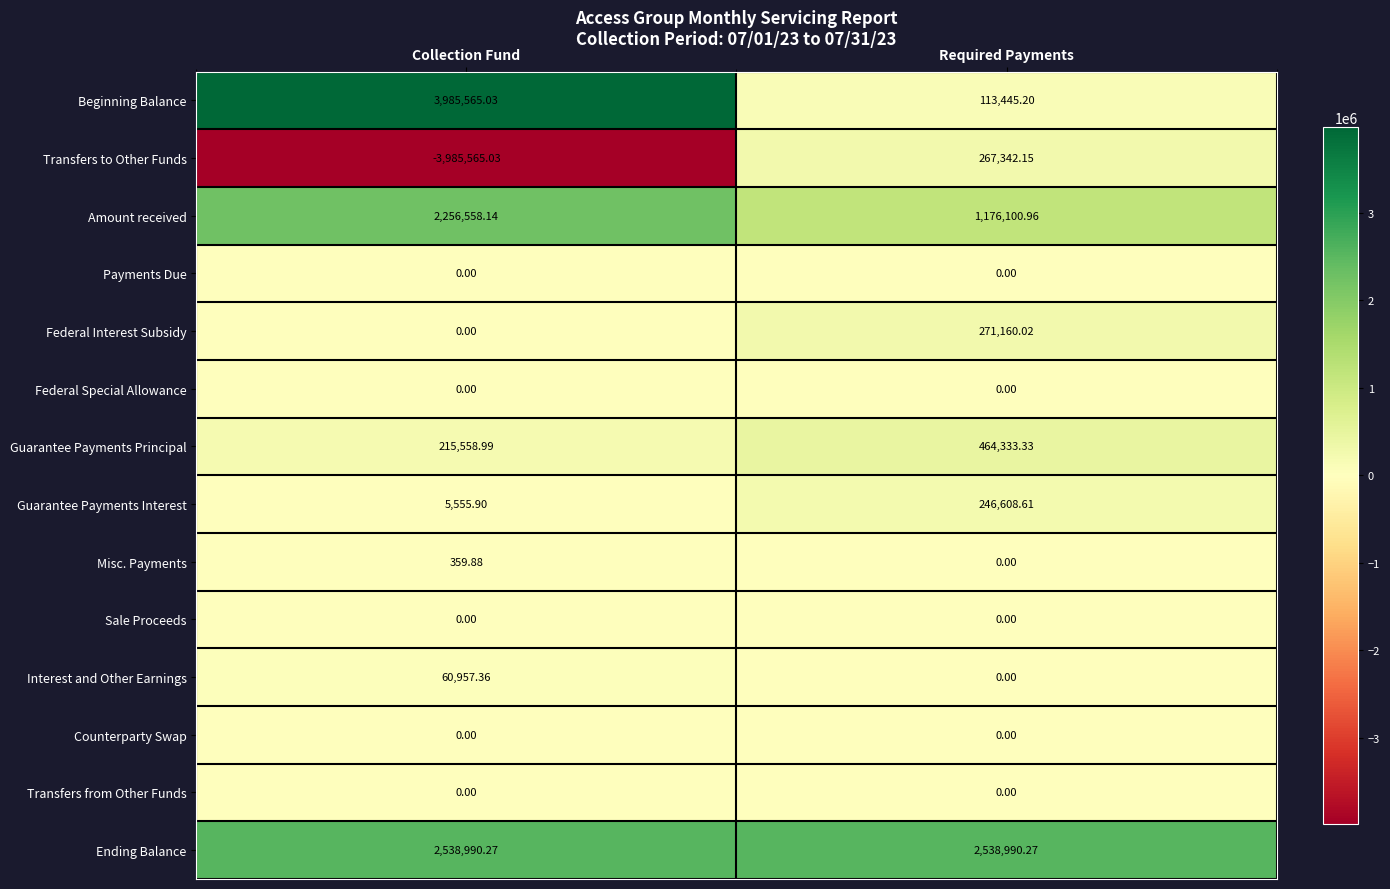

How many data points does each series have?

2